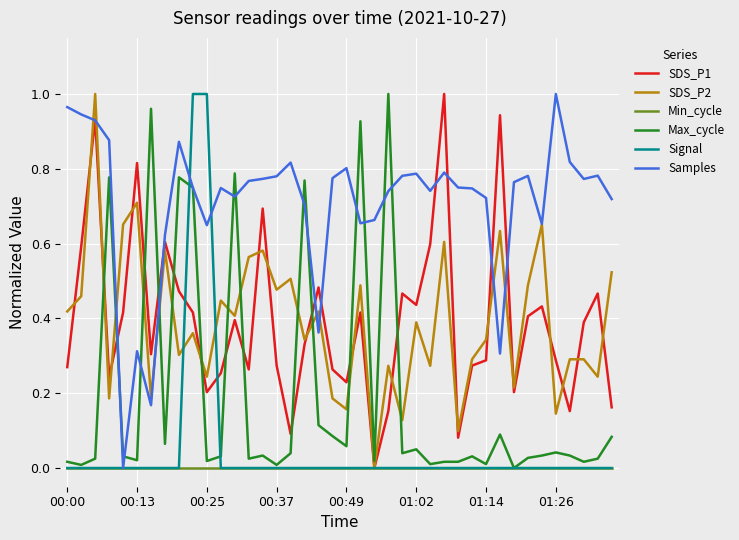

At how many categories does at least one series exceed 0?

40